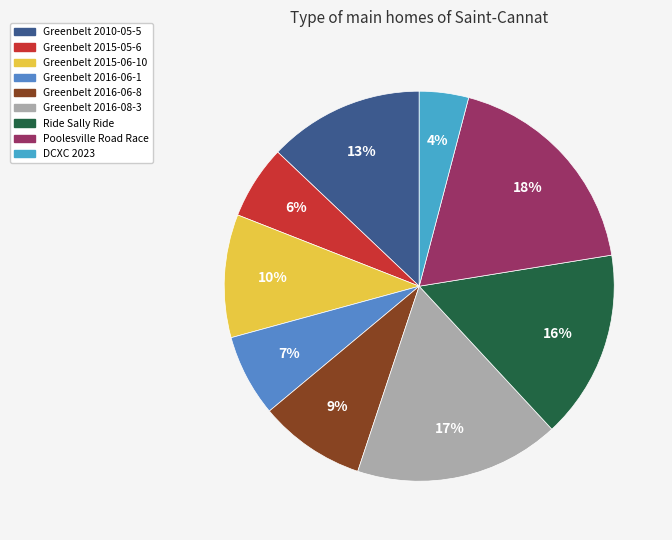

How many slices are in this pie chart?

9